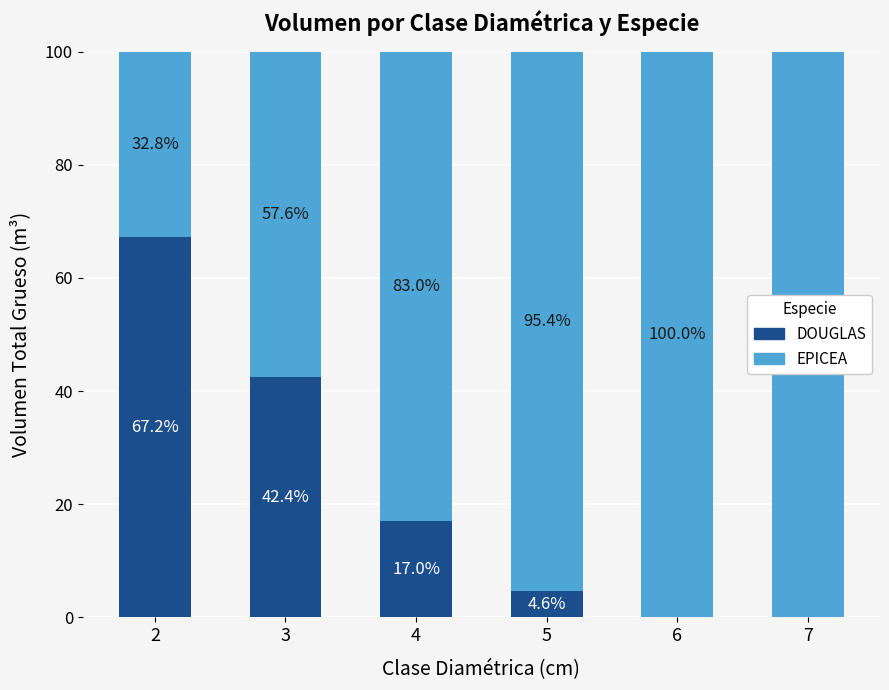

What is the total value across all series at 4?

100.0